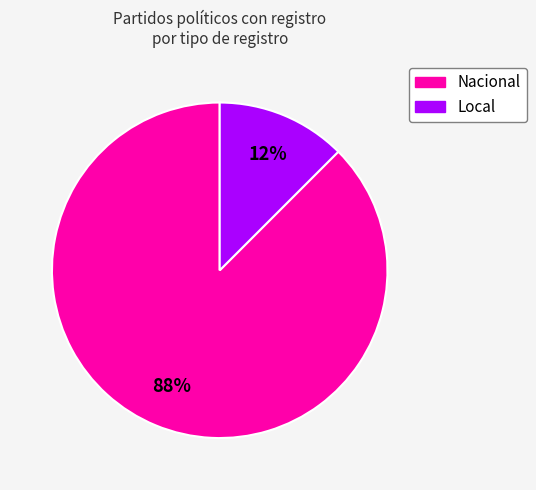

Is Nacional the majority of the pie?

Yes